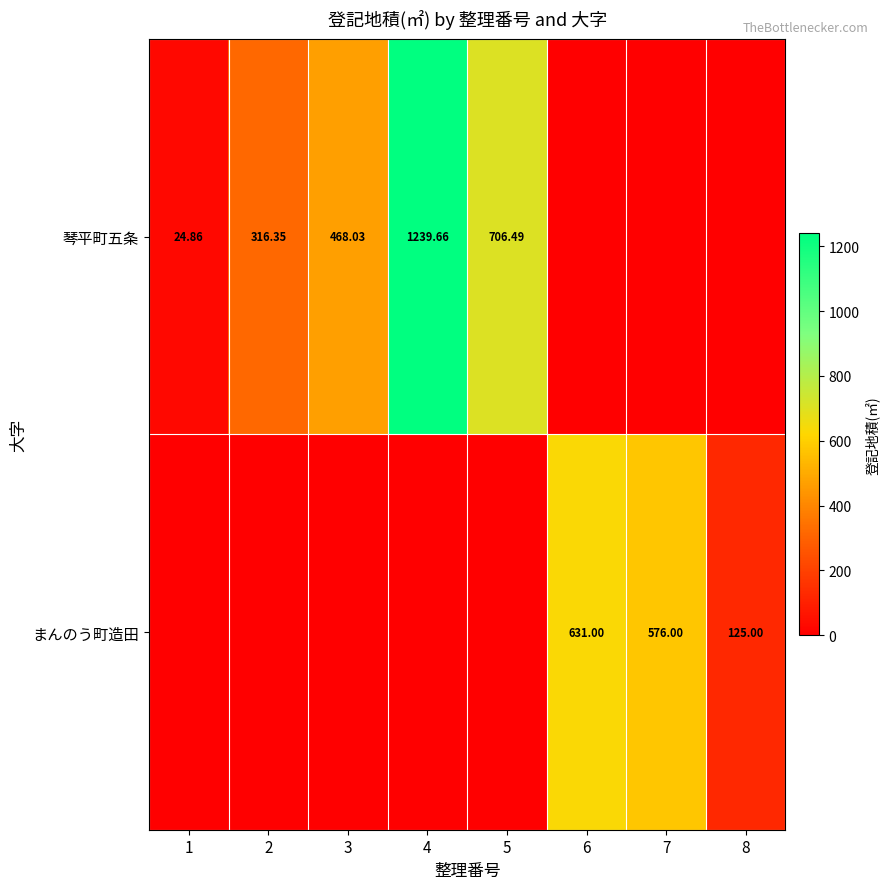

Read the 琴平町五条 value at 3.

468.0